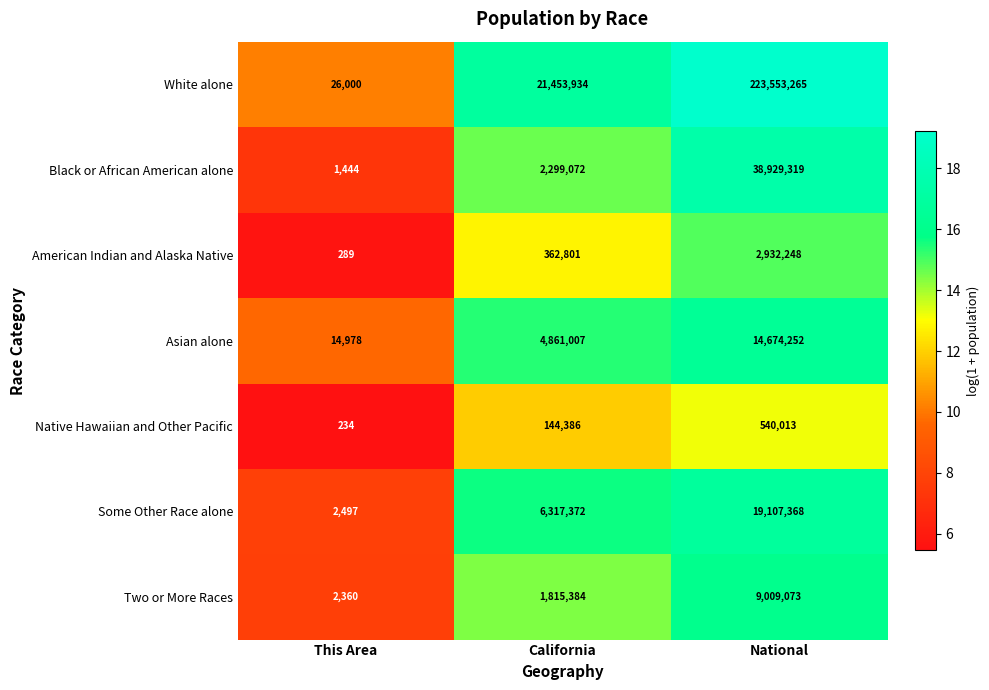

Which series has the widest spread of values?

White alone